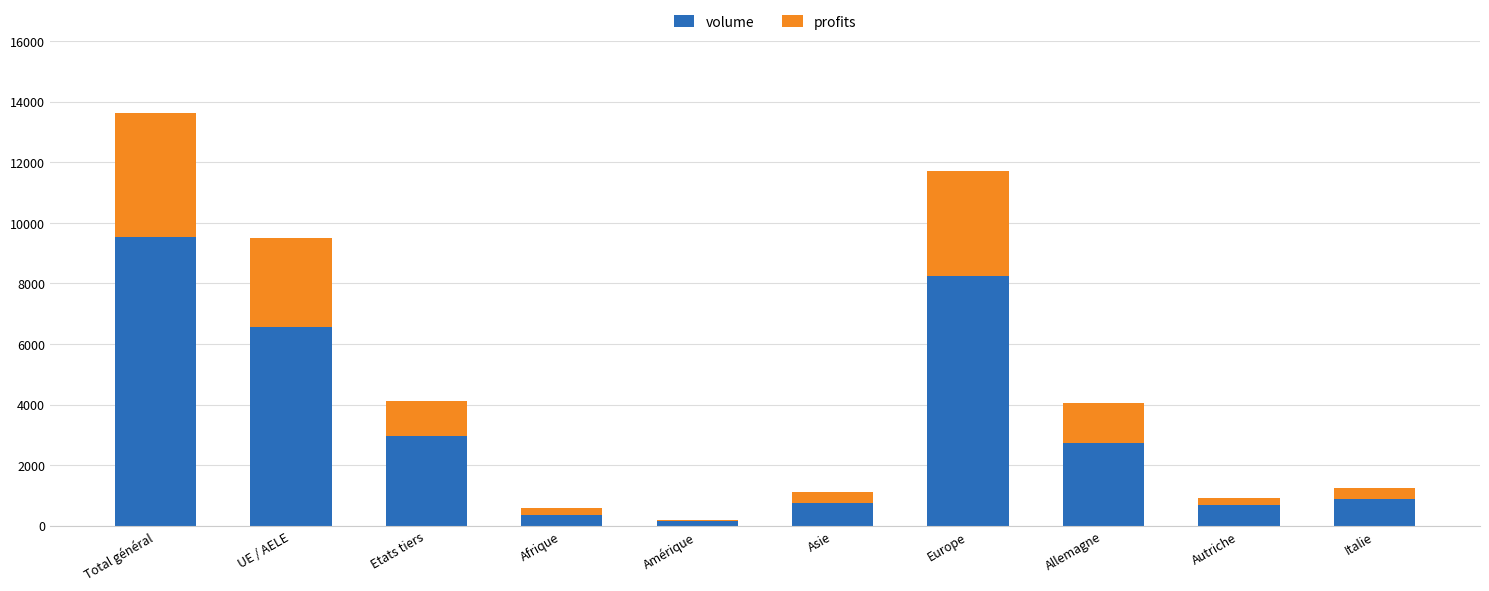

Reading right to left, list the values for the volume series.

Italie=884	Autriche=680	Allemagne=2740	Europe=8237	Asie=751	Amérique=166	Afrique=361	Etats tiers=2960	UE / AELE=6564	Total général=9524